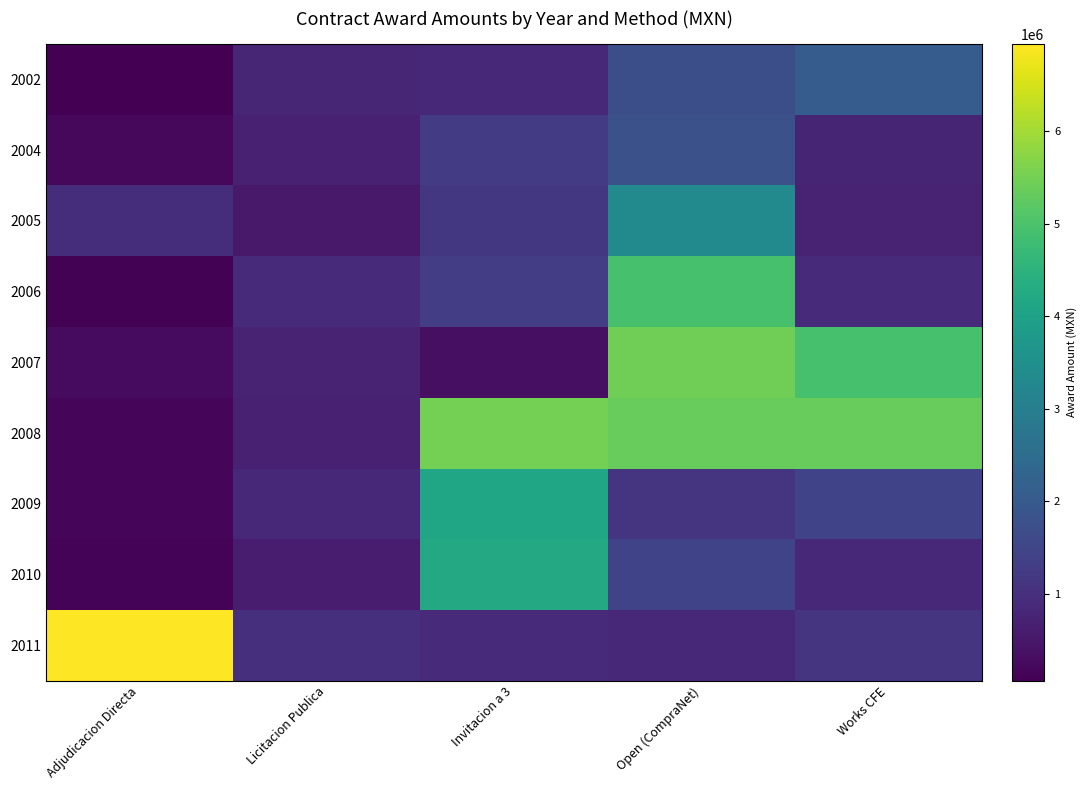

Which series has the largest range (max minus min)?

2011